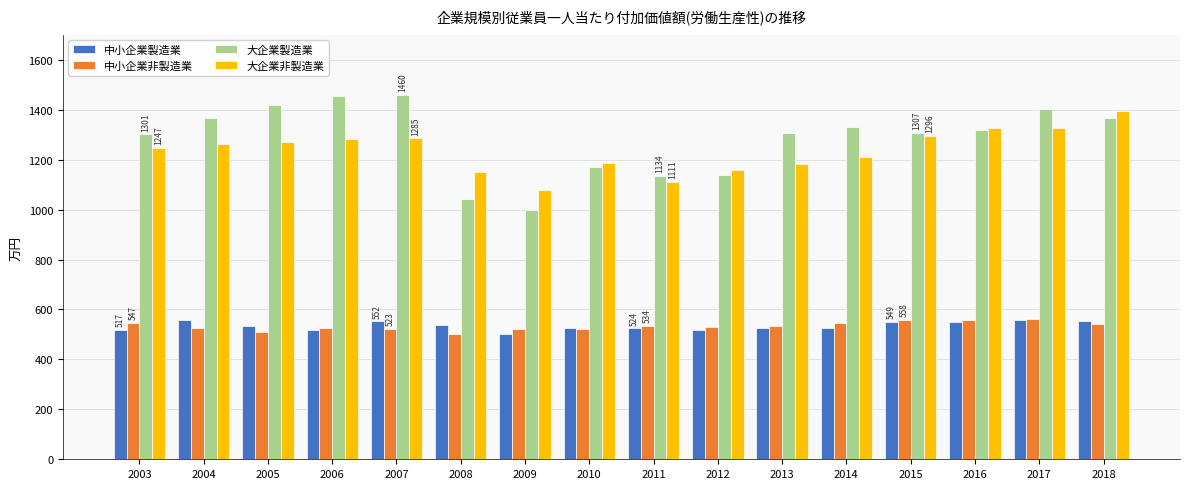

What is the difference between the second highest and second lowest values in the 中小企業製造業 series?

40